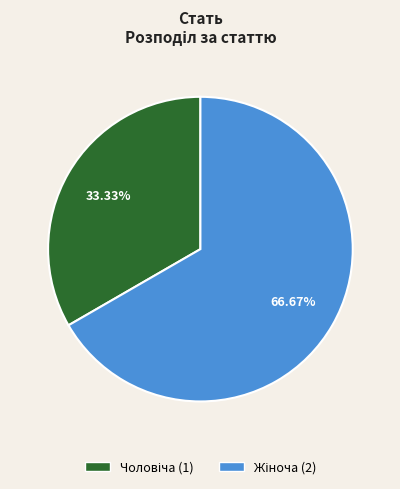

Does any single category account for the majority?

Yes